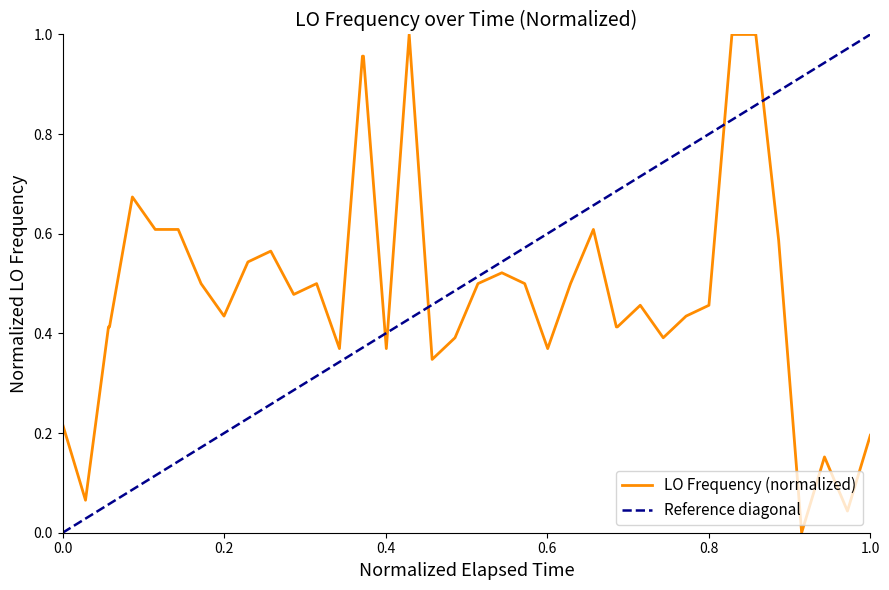

Reading right to left, transcribe all the data shown in this chart.

0.2	0.0	0.2	0.0	0.6	1.0	1.0	1.0	0.5	0.4	0.4	0.5	0.4	0.4	0.6	0.5	0.4	0.5	0.5	0.5	0.4	0.3	1.0	0.4	1.0	1.0	0.4	0.5	0.5	0.6	0.5	0.4	0.5	0.6	0.6	0.7	0.4	0.4	0.1	0.2